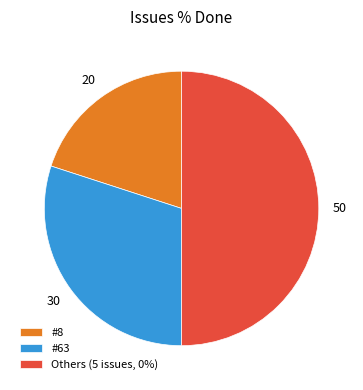

Which has a higher value, #8 or #63?

#63